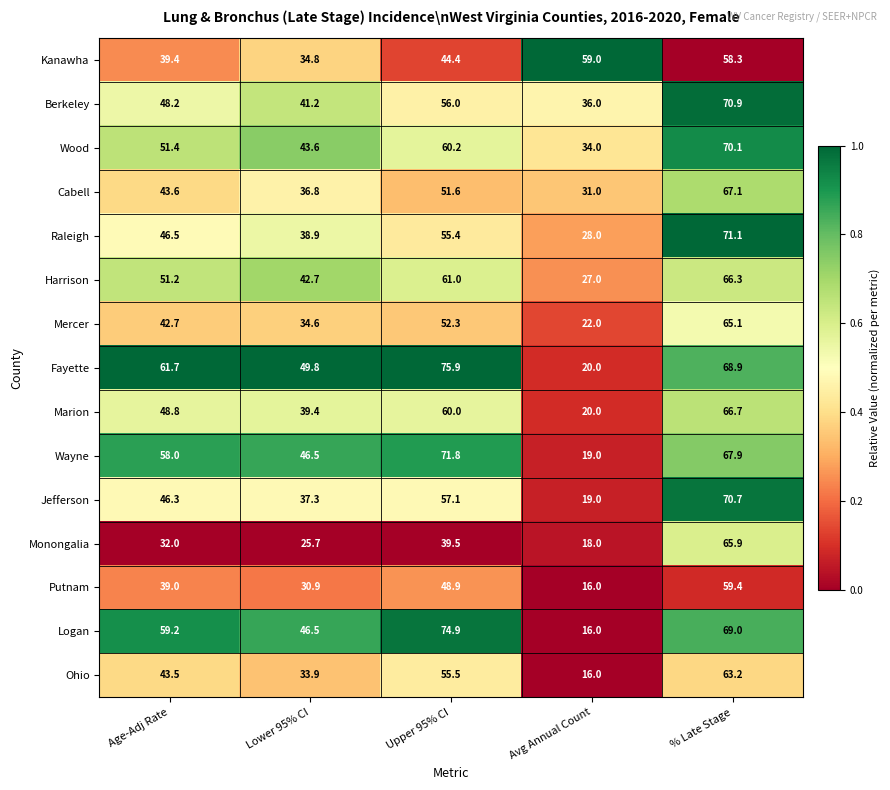

The Mercer series shows 42.7 at Age-Adj Rate. True or false?

True